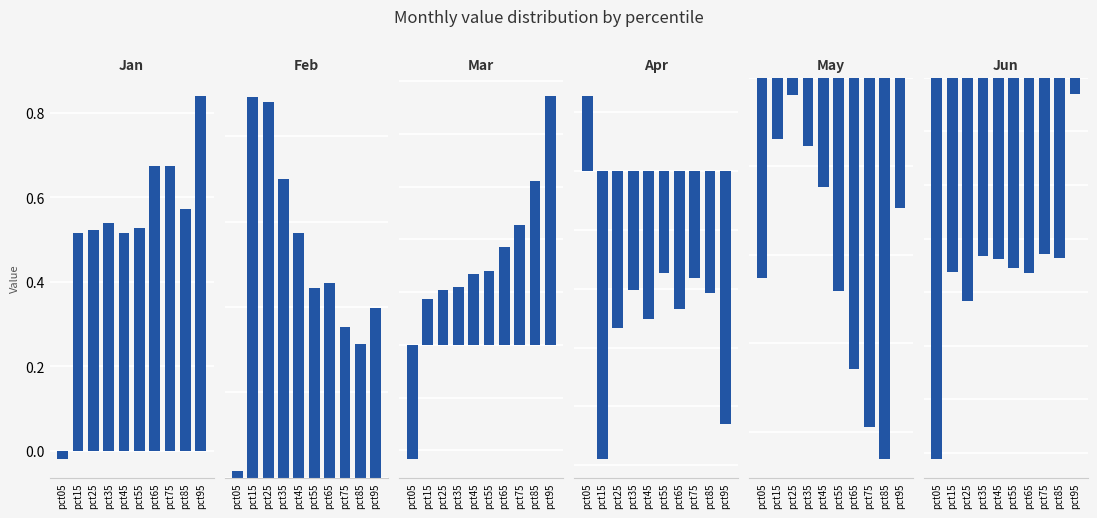

At which category is the sum across all series the highest?

pct95